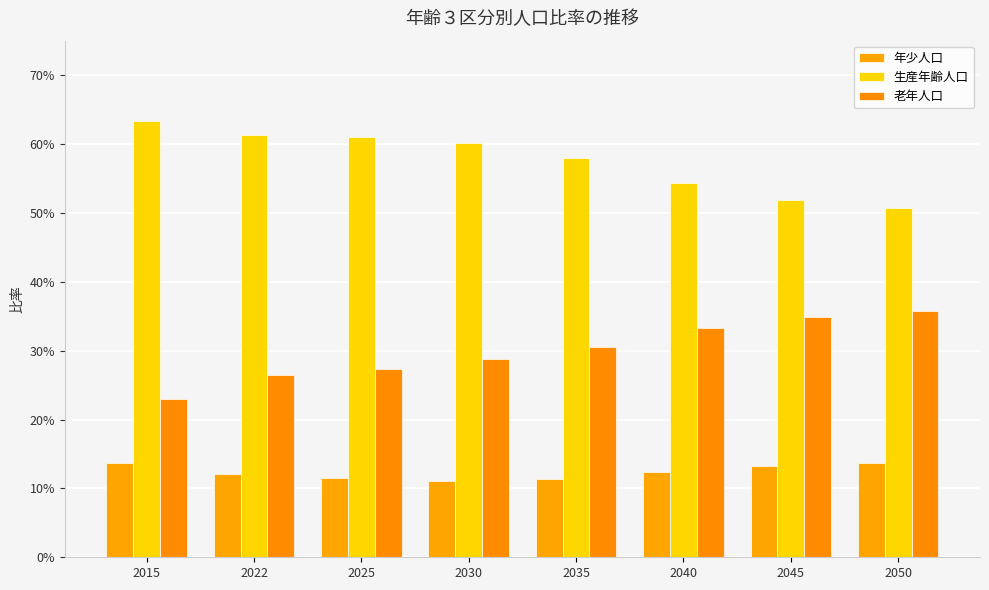

Are the bars horizontal?

No